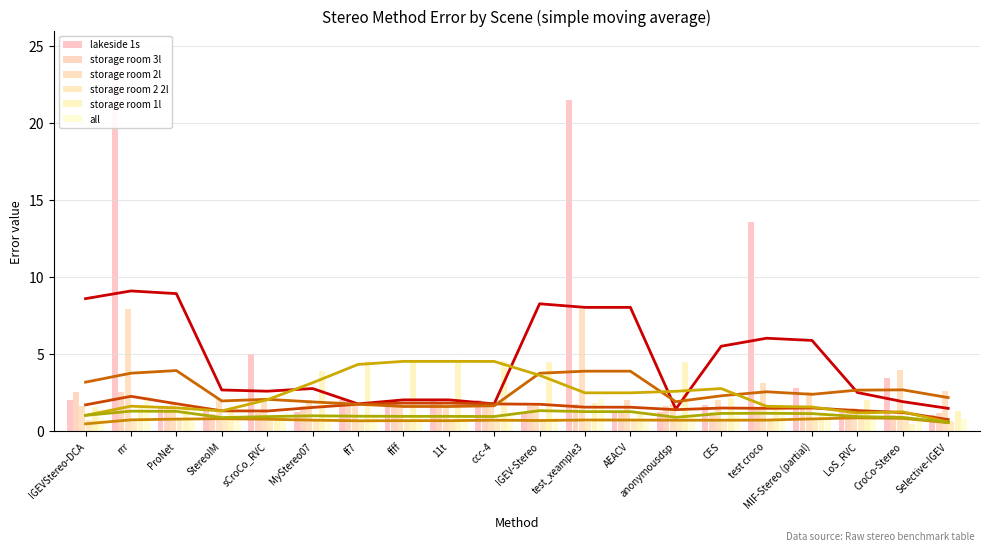

Reading left to right, list all the values displayed in this chart.

lakeside 1s: 2.0	23.8	1.5	1.5	5.0	1.3	2.0	2.0	2.0	2.0	1.3	21.6	1.4	1.3	1.7	13.6	2.8	1.3	3.4	1.1
storage room 3l: 2.6	2.6	1.7	1.1	1.2	1.6	1.8	1.8	1.8	1.8	1.7	1.8	1.3	1.7	1.3	1.6	1.6	1.4	1.1	1.2
storage room 2l: 1.6	8.0	1.8	2.1	2.1	2.1	1.6	1.6	1.6	1.6	1.8	8.0	2.0	1.8	2.0	3.2	2.5	1.5	4.0	2.6
storage room 2 2l: 0.7	0.7	0.8	0.9	0.8	0.7	0.7	0.7	0.7	0.7	0.8	0.6	0.8	0.8	0.6	0.8	0.8	0.8	1.0	0.7
storage room 1l: 1.6	1.6	1.8	1.2	1.0	4.0	4.5	4.5	4.5	4.5	4.5	1.9	1.1	4.5	2.1	1.7	1.1	2.0	0.5	1.3
all: 0.9	2.3	0.8	0.8	1.1	1.0	1.0	1.0	1.0	1.0	0.9	2.1	0.8	0.9	1.0	1.6	1.0	0.9	1.0	0.8